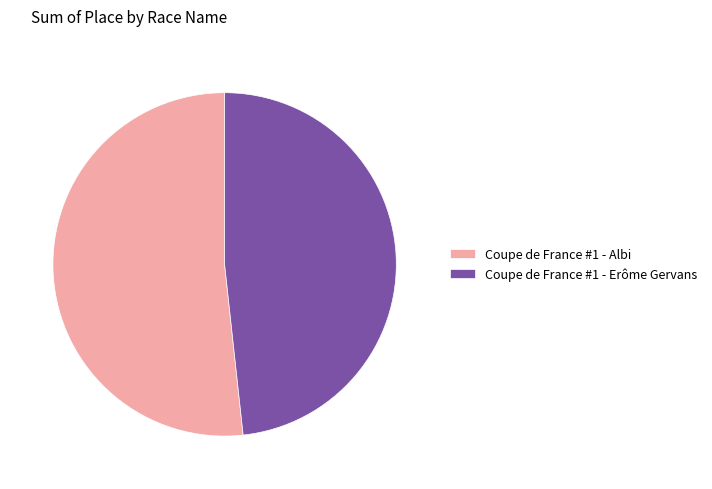

The Coupe de France #1 - Albi slice represents 52% of the pie. True or false?

True